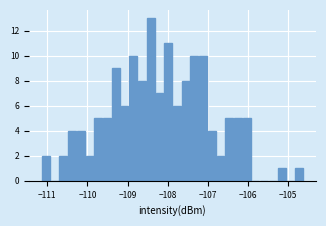

Around what value on the x-axis is the tallest bar? Give the approximate position of its centre, as read against the axis.

-108.4